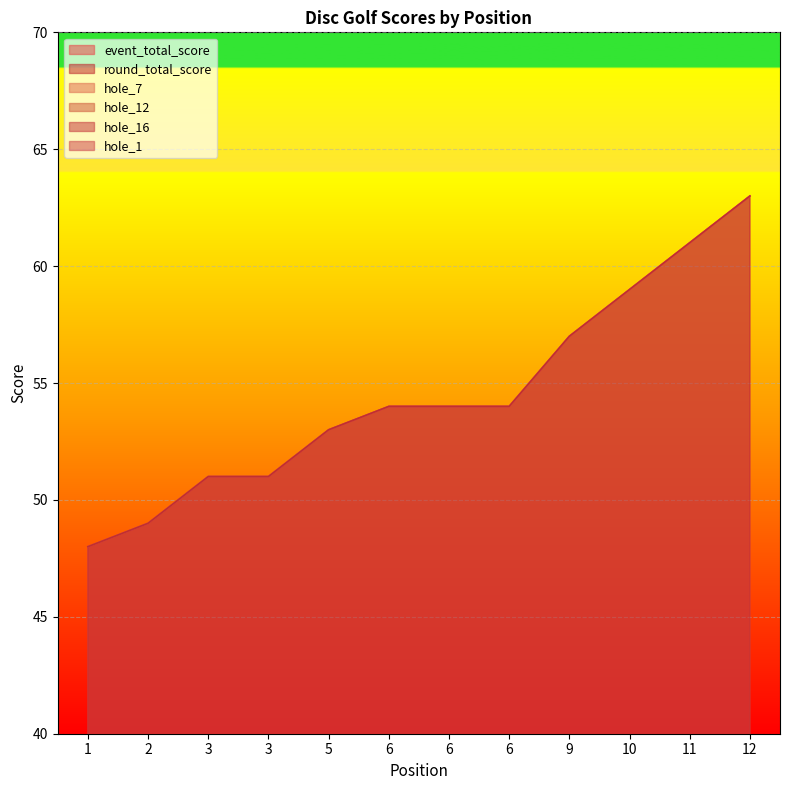

Read the hole_12 value at 12.

3